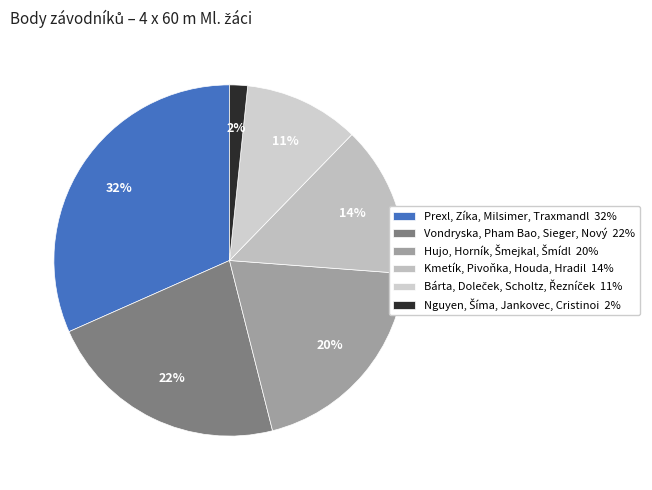

Is there a majority slice in this chart?

No